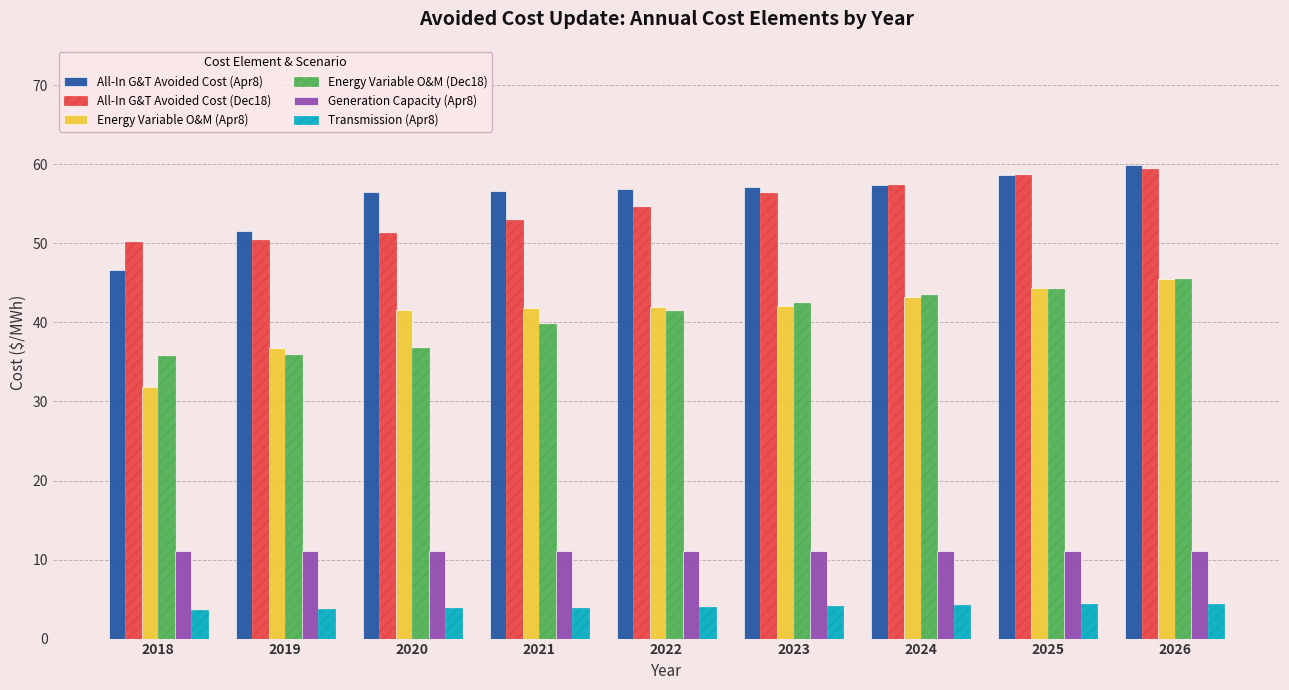

At how many categories does at least one series exceed 36?

9